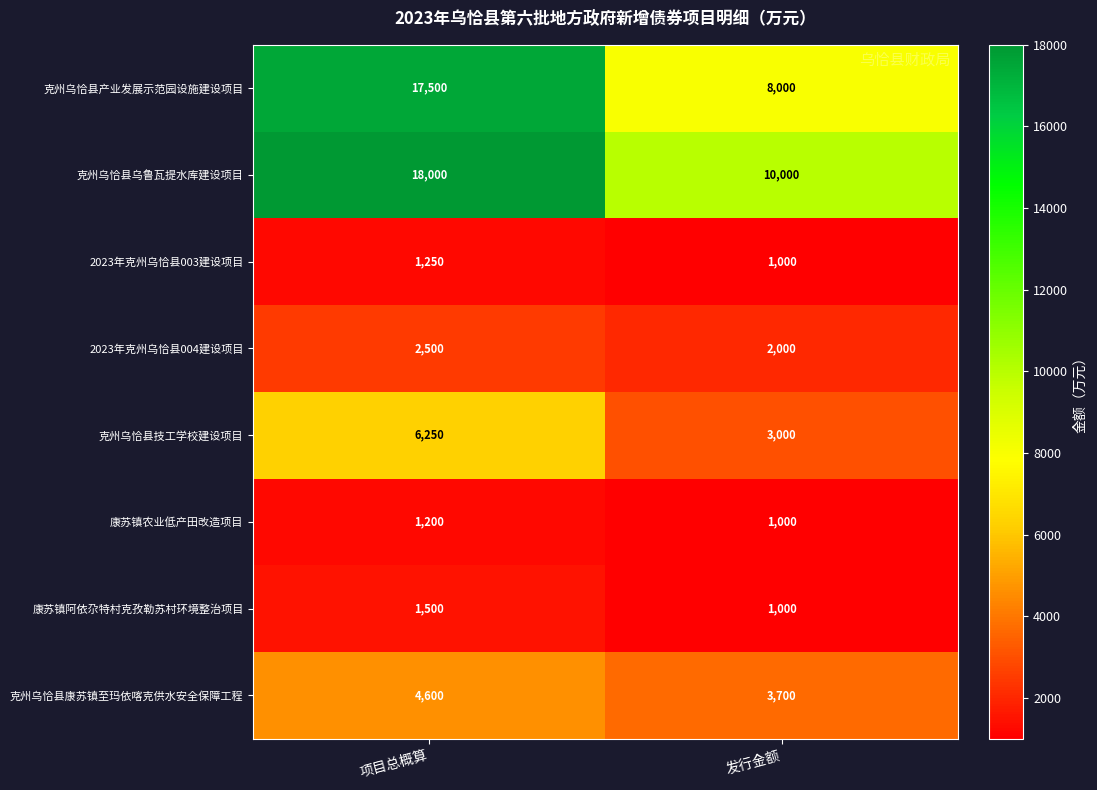

At which label does 克州乌恰县产业发展示范园设施建设项目 reach its peak?

项目总概算